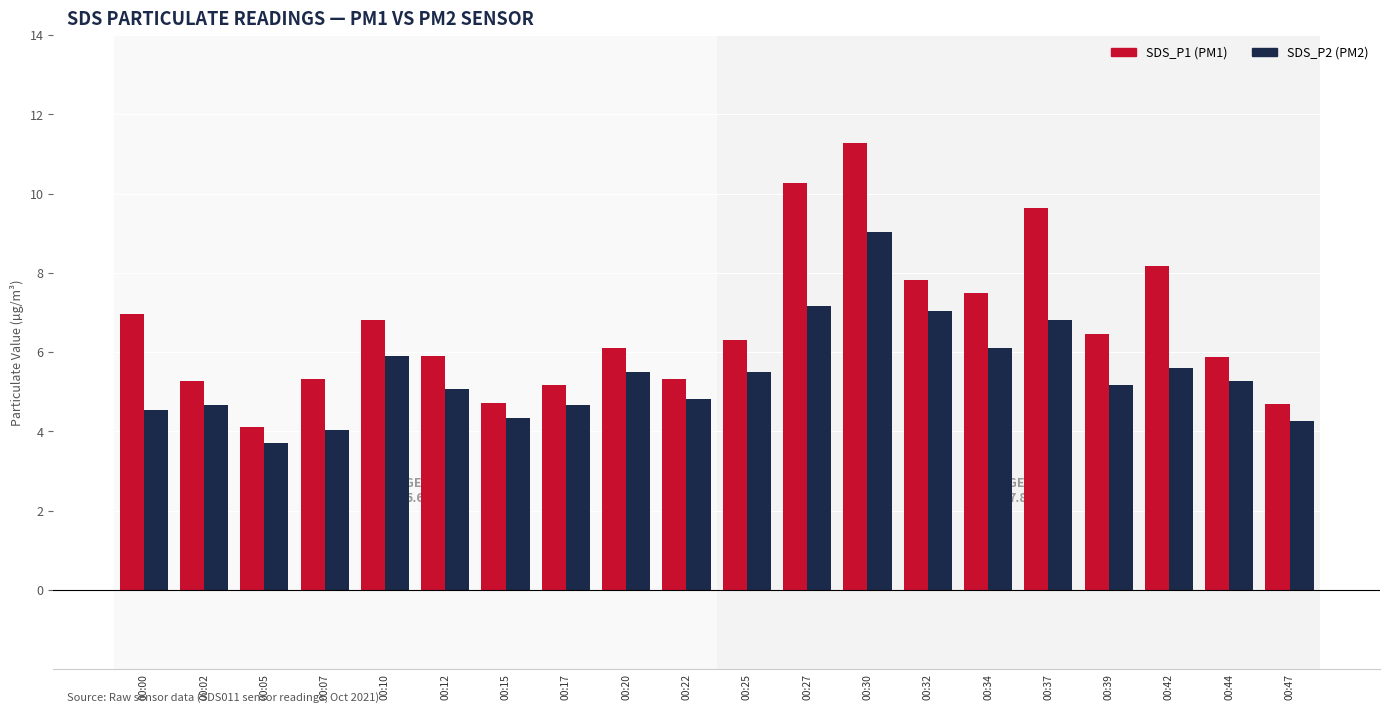

How many groups of bars are there?

20